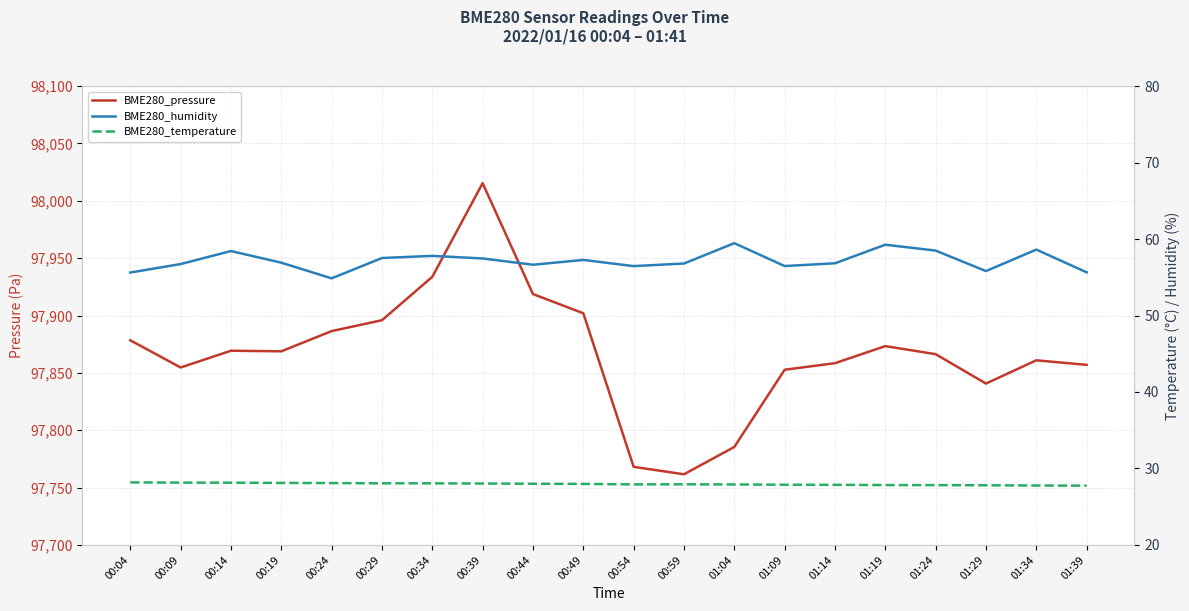

Reading left to right, what are all the values shown in this chart?

BME280_pressure: 97878.4	97854.7	97869.3	97868.8	97886.4	97895.9	97933.7	98015.4	97918.7	97902.0	97768.1	97761.6	97785.4	97852.7	97858.4	97873.3	97866.3	97840.7	97861.0	97857.0
BME280_humidity: 55.6	56.7	58.4	56.9	54.9	57.5	57.8	57.5	56.6	57.3	56.5	56.8	59.5	56.5	56.8	59.3	58.5	55.8	58.6	55.6
BME280_temperature: 28.2	28.1	28.1	28.1	28.1	28.1	28.1	28.0	28.0	28.0	27.9	27.9	27.9	27.9	27.9	27.8	27.8	27.8	27.8	27.8